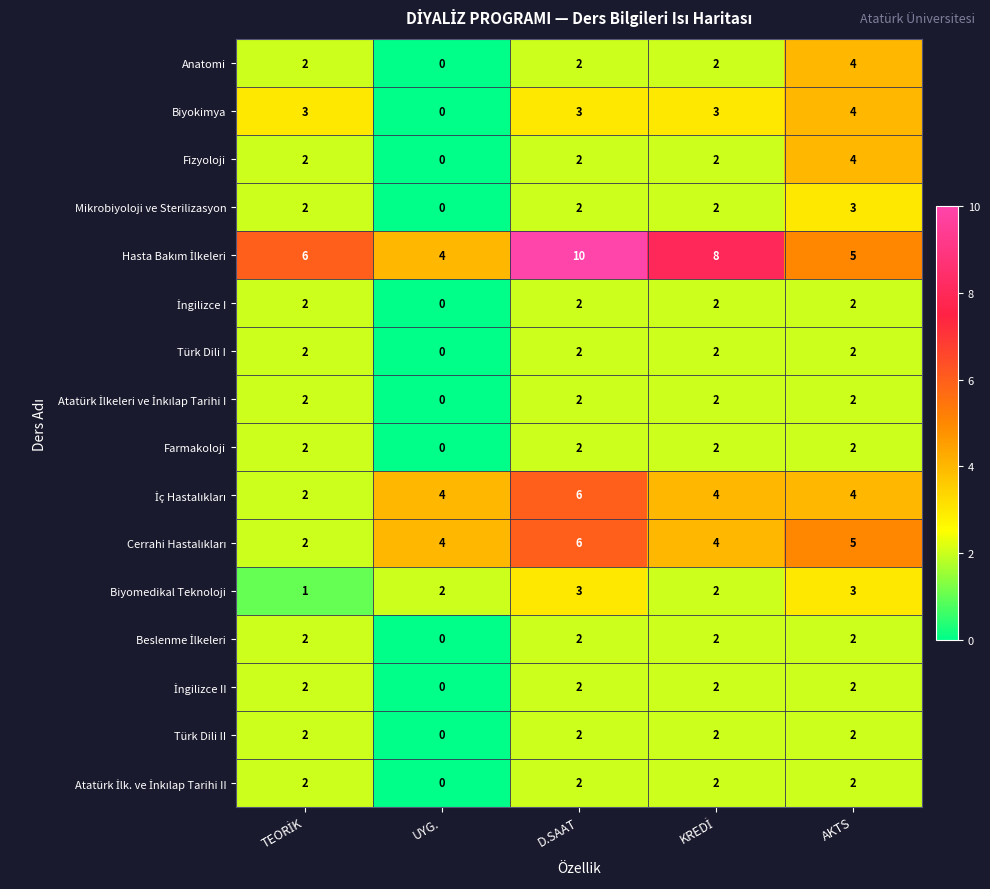

At which label does Fizyoloji reach its minimum?

UYG.